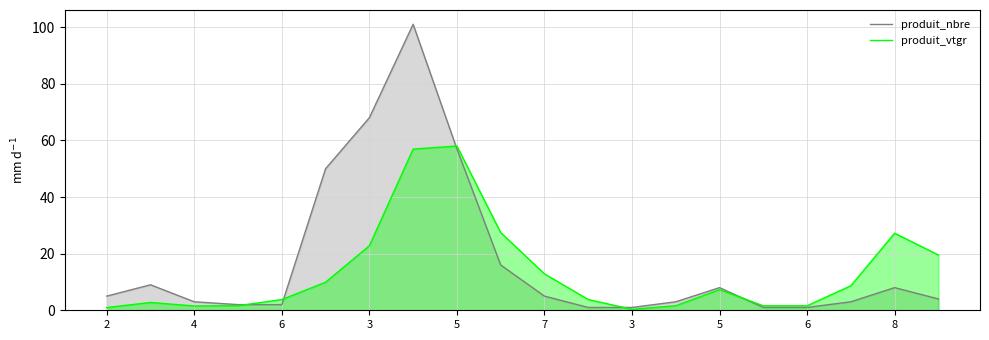

Between 3 and 8, which series saw the biggest shift?

produit_nbre